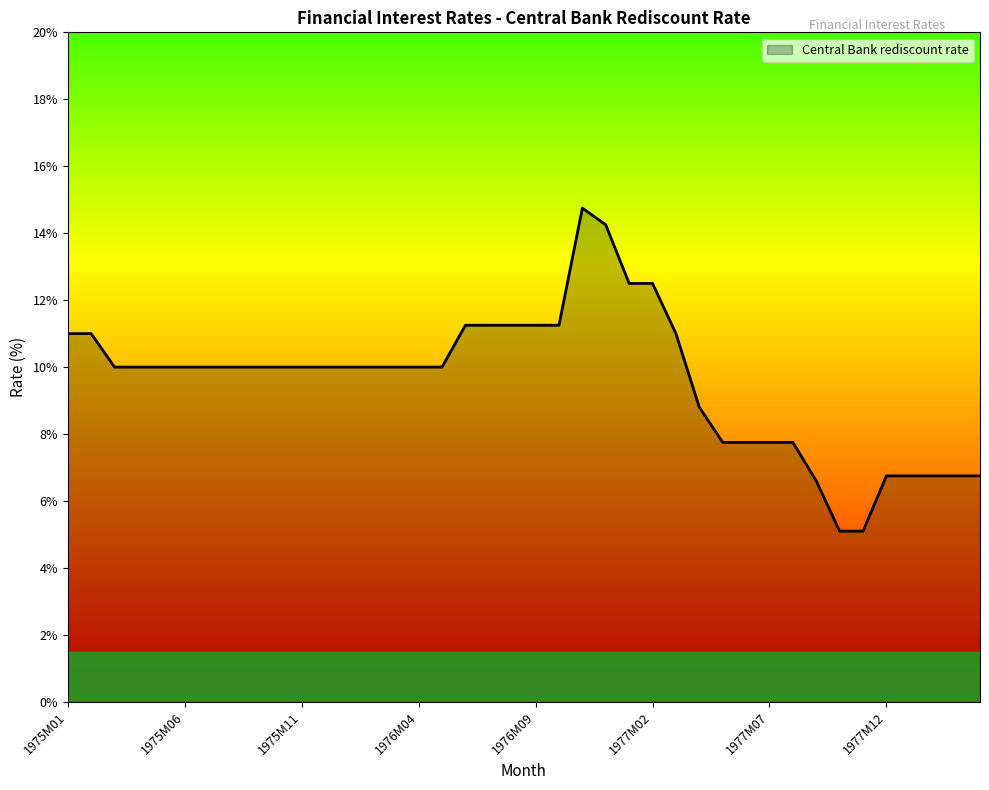

What is the minimum value shown in the chart?

5.1